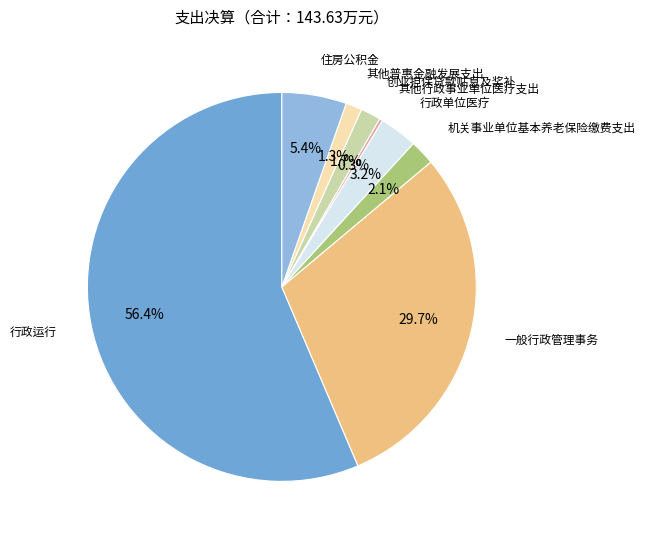

What is the largest slice in the pie chart?

行政运行